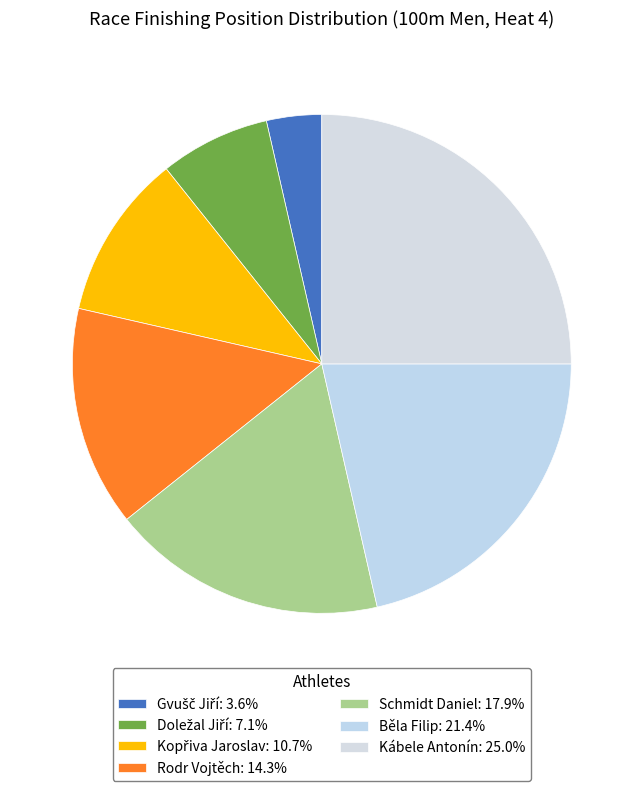

Count the number of slices in the pie.

7